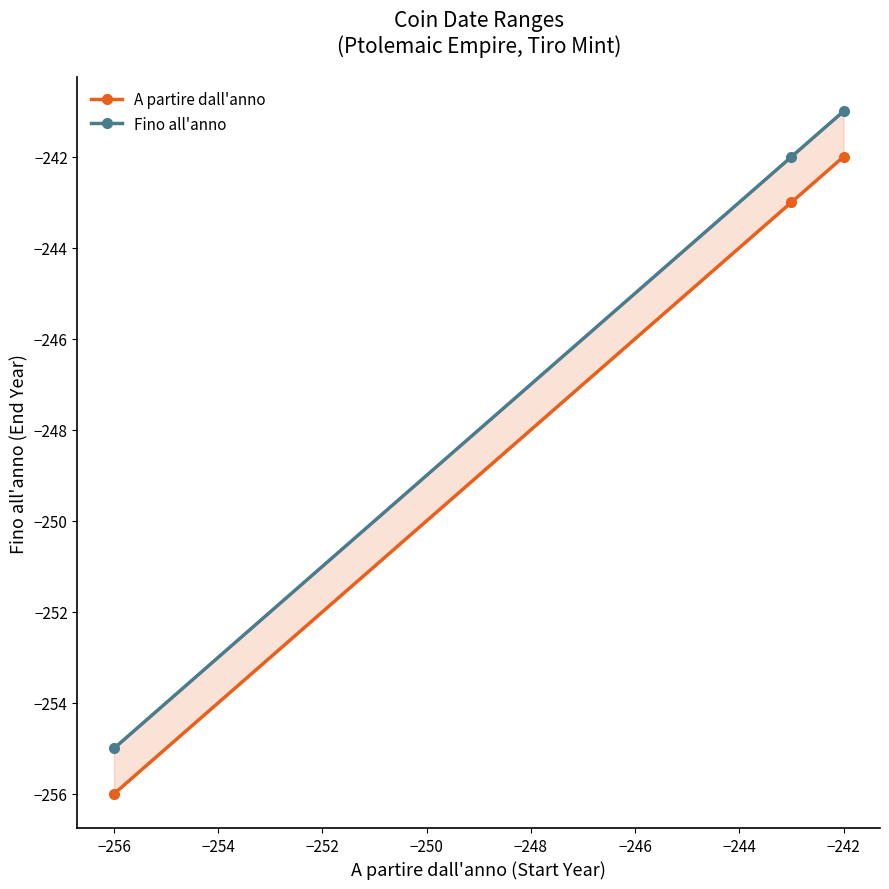

What is the minimum value shown in the chart?

-256